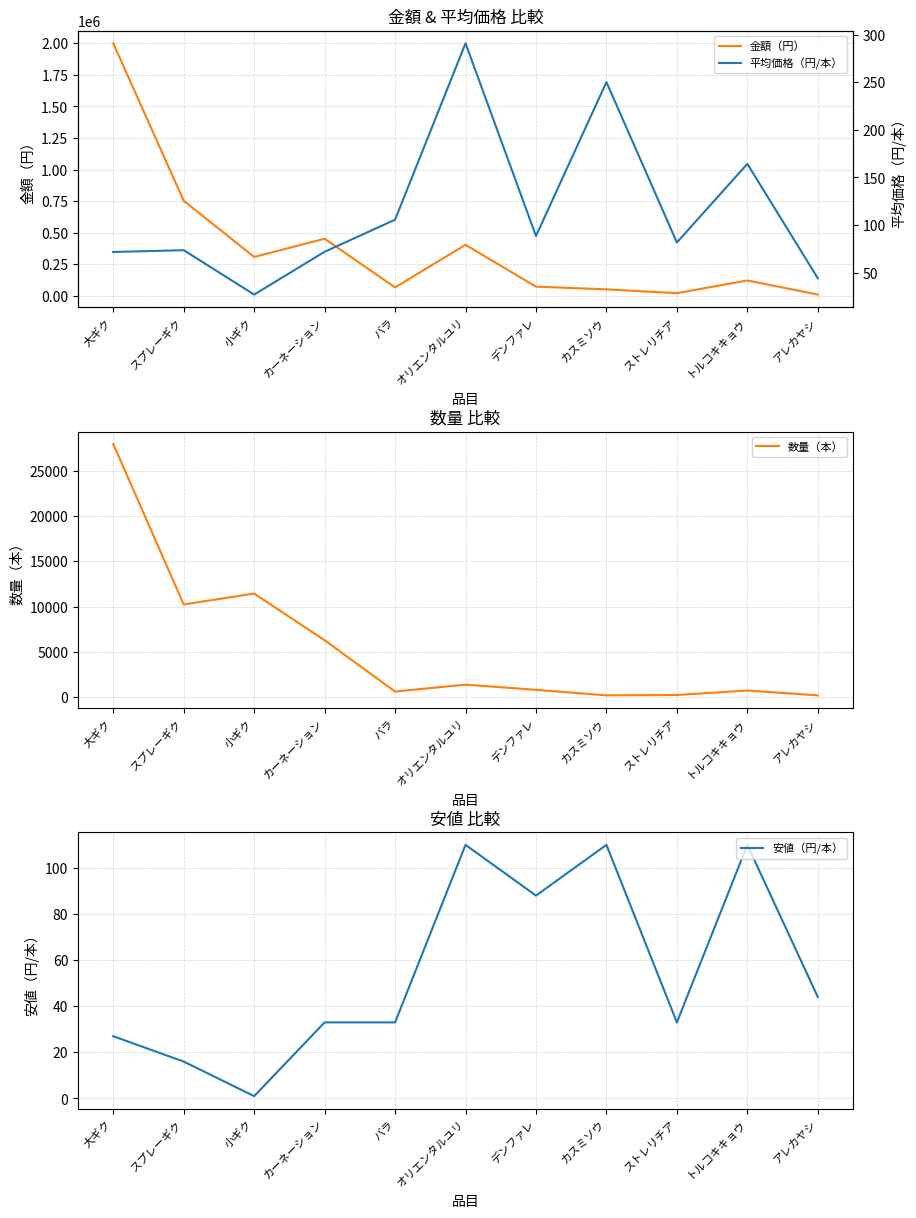

What position from the right is バラ?

7